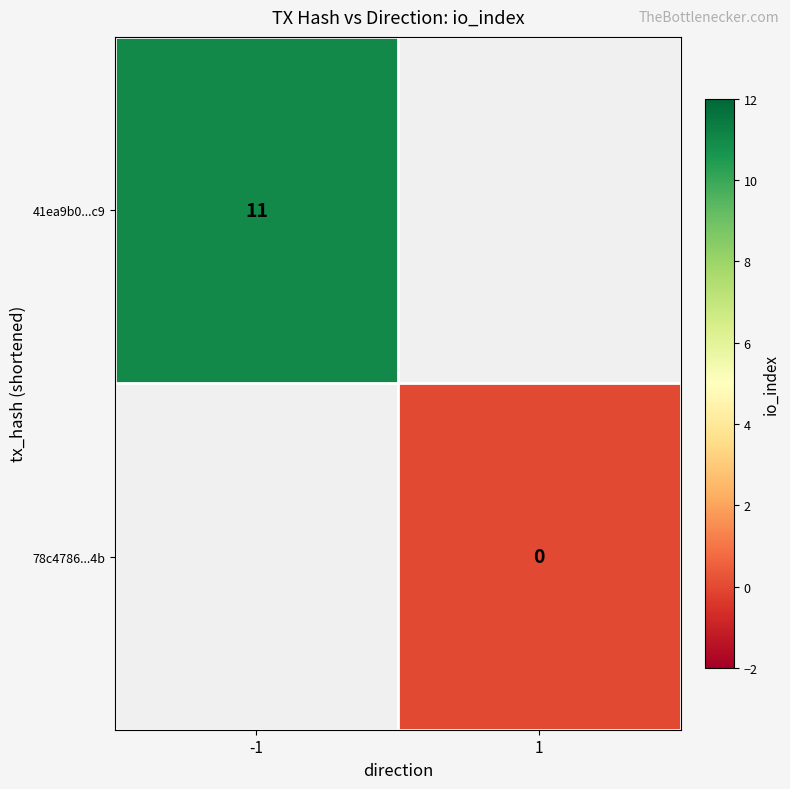

Is it true that 41ea9b0...c9 equals 15 at -1?

False